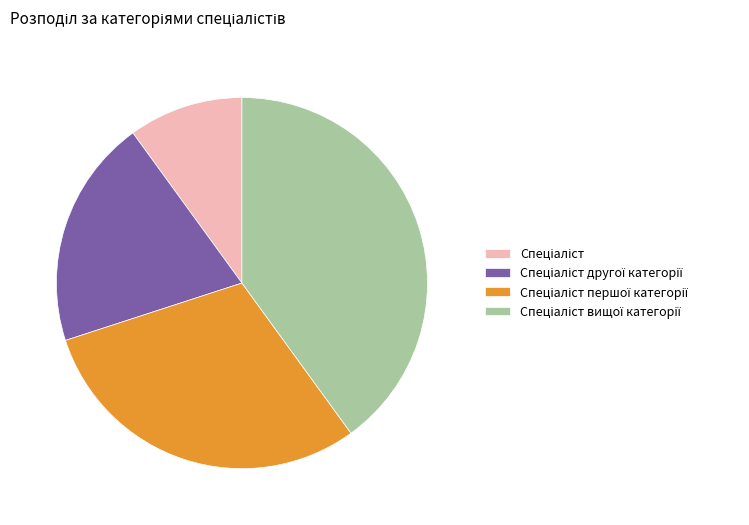

Is there a majority slice in this chart?

No